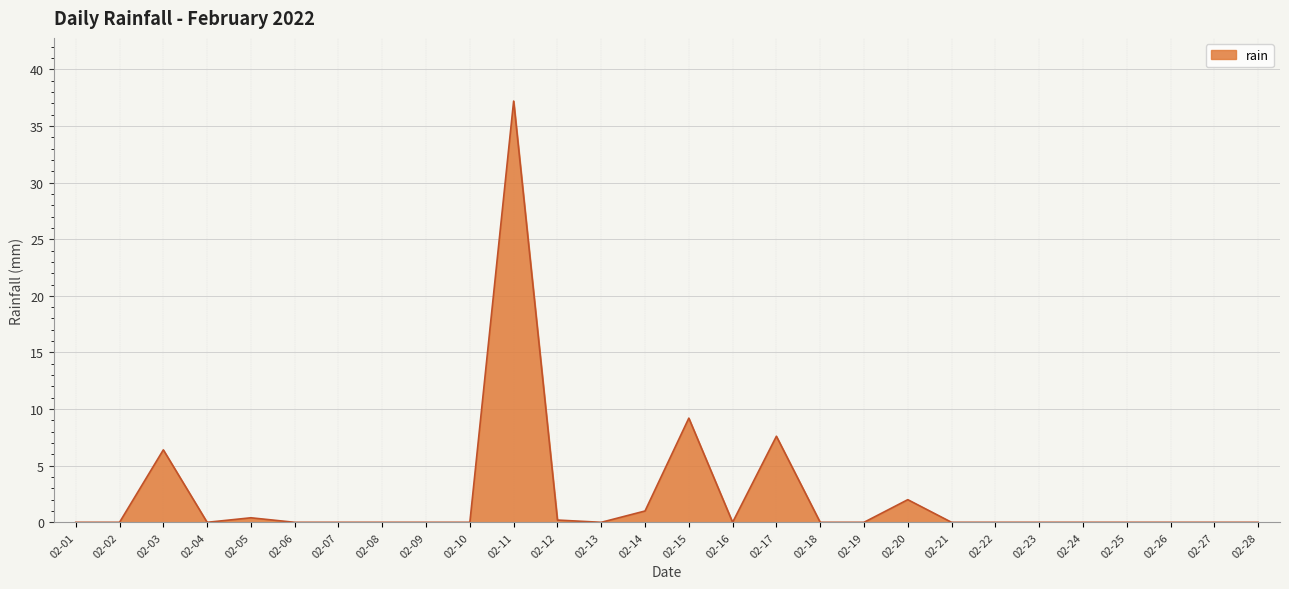

How many lines are shown in the chart?

1